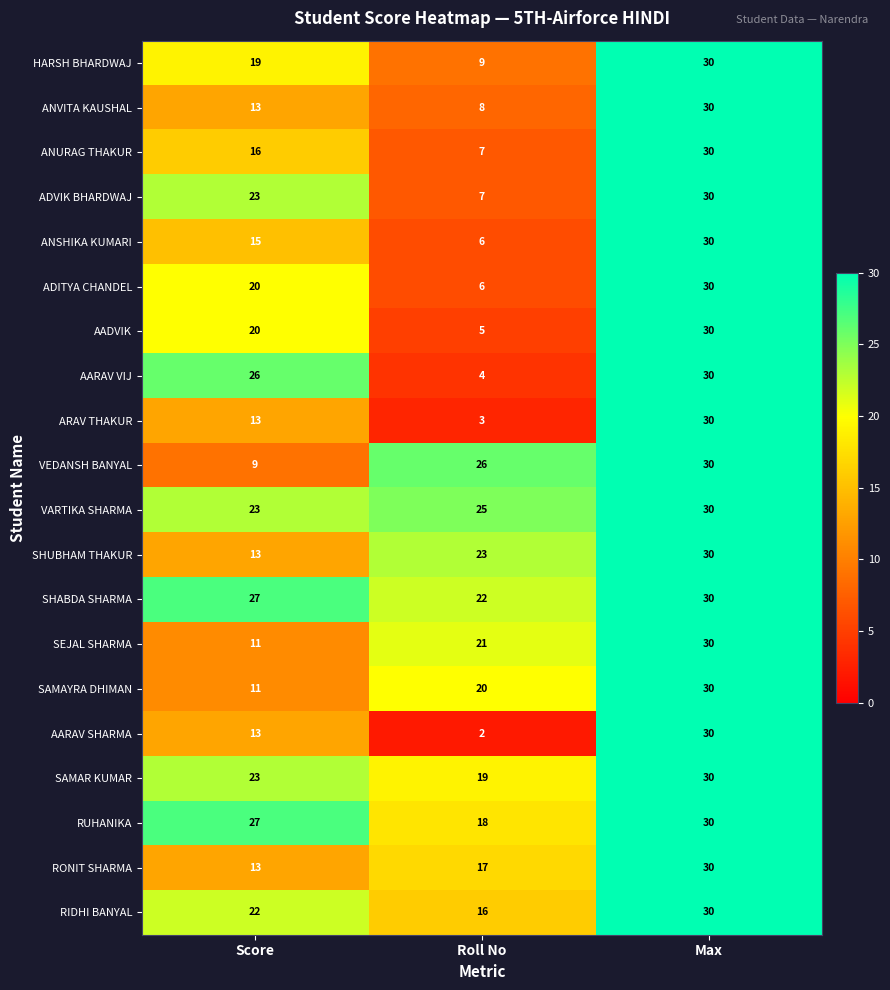

The value of SAMAYRA DHIMAN at Max is 30. True or false?

True